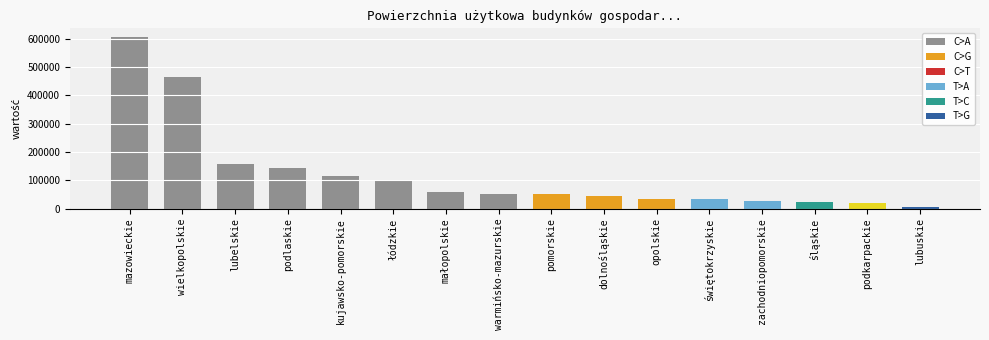

Are the bars grouped side by side (vs. stacked)?

No